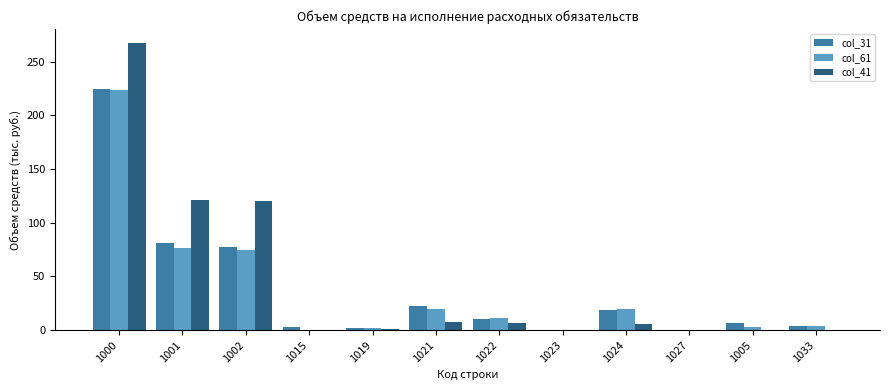

Is the value of col_41 at 1023 greater than the value of col_61 at 1021?

No